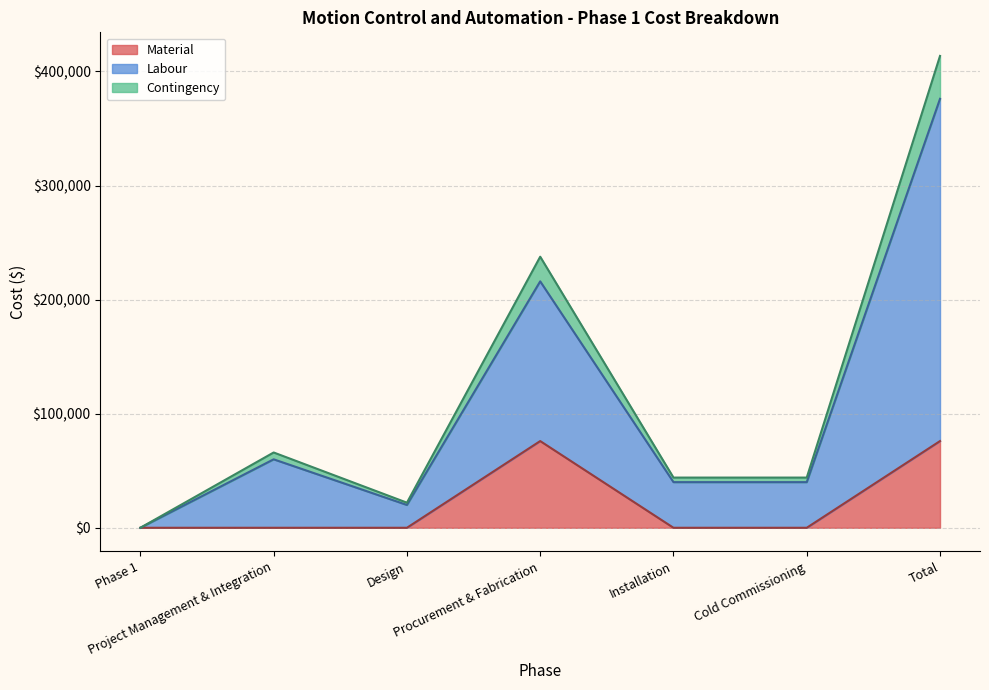

The Material series shows 76000 at Procurement & Fabrication. True or false?

True